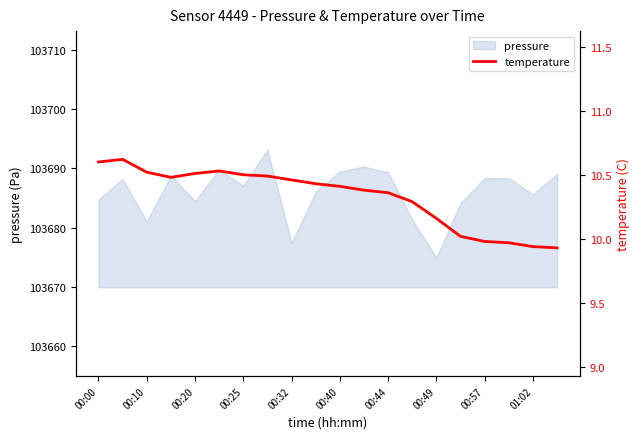

Which category has the lowest value in the pressure series?

00:49